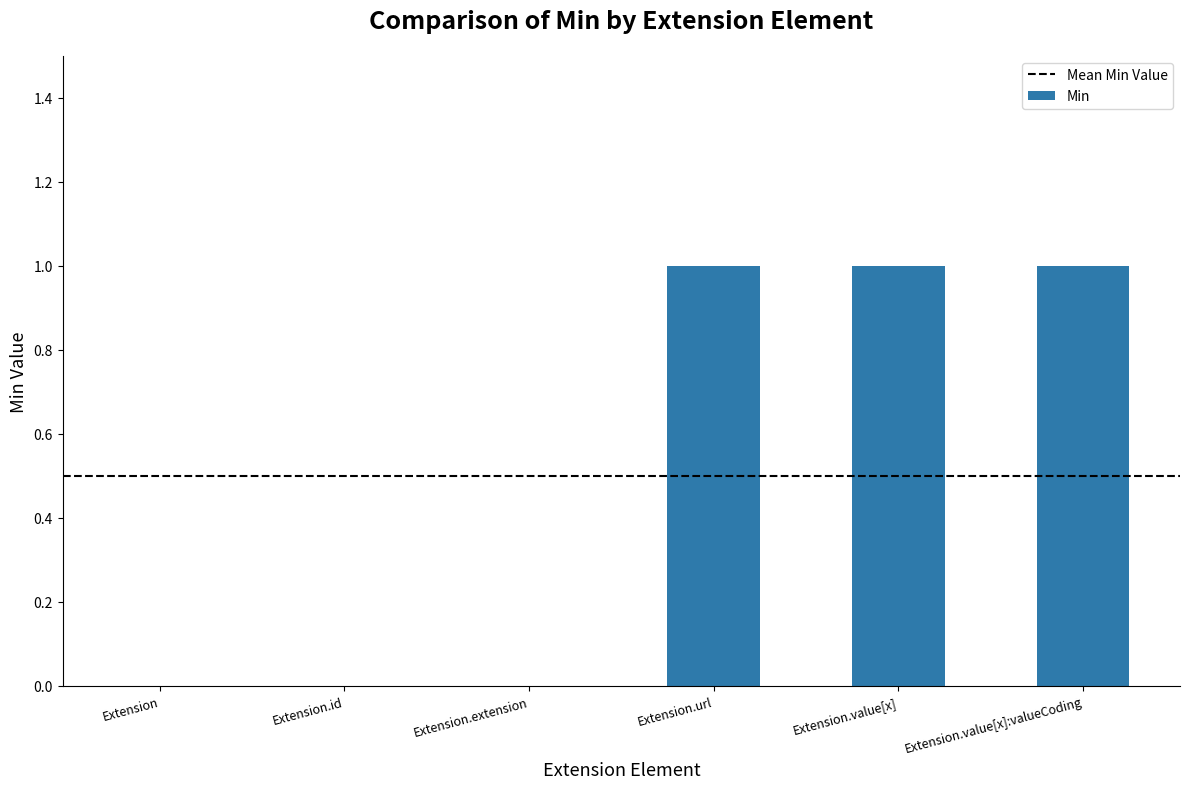

Between Extension.id and Extension.url, which is larger?

Extension.url